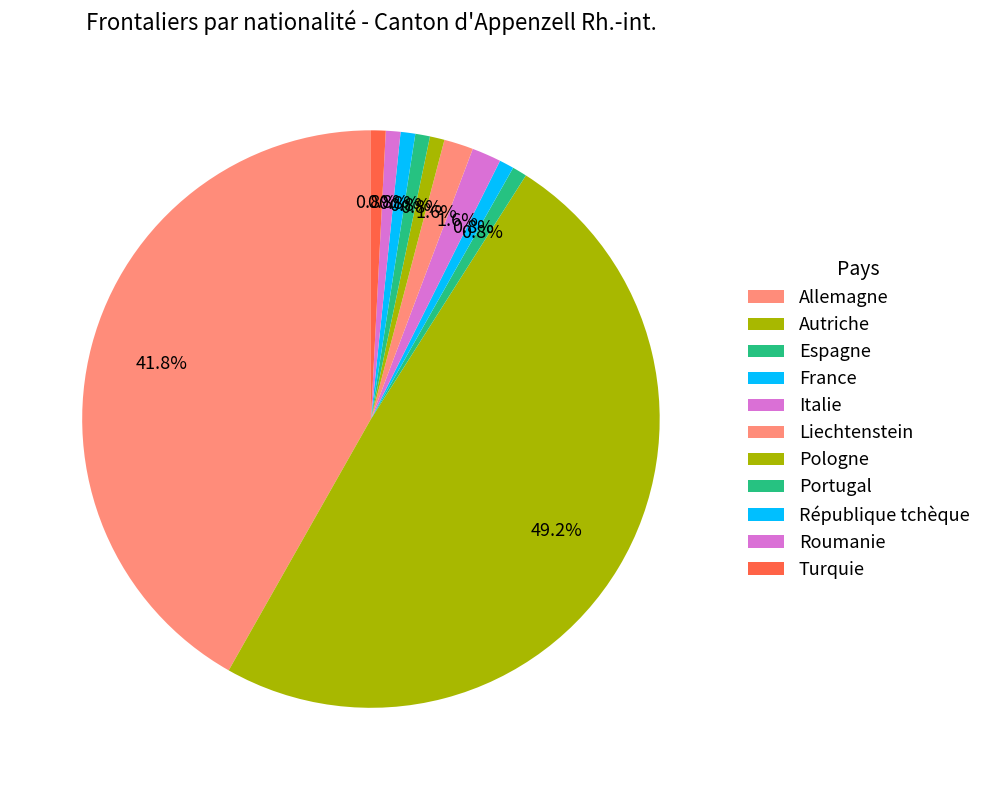

To the nearest percent, what percentage of the pie is Autriche?

49%